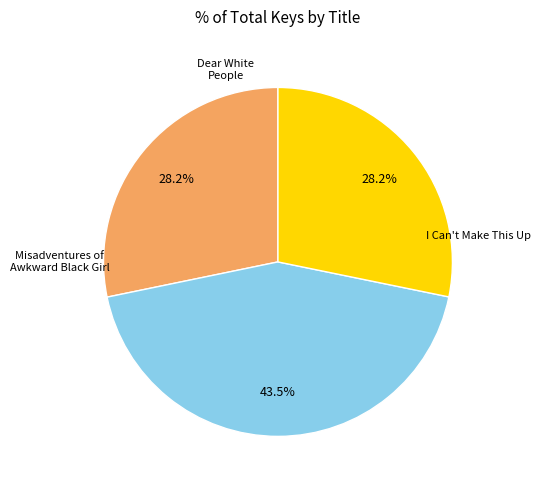

Is there any slice that represents more than half of the pie?

No